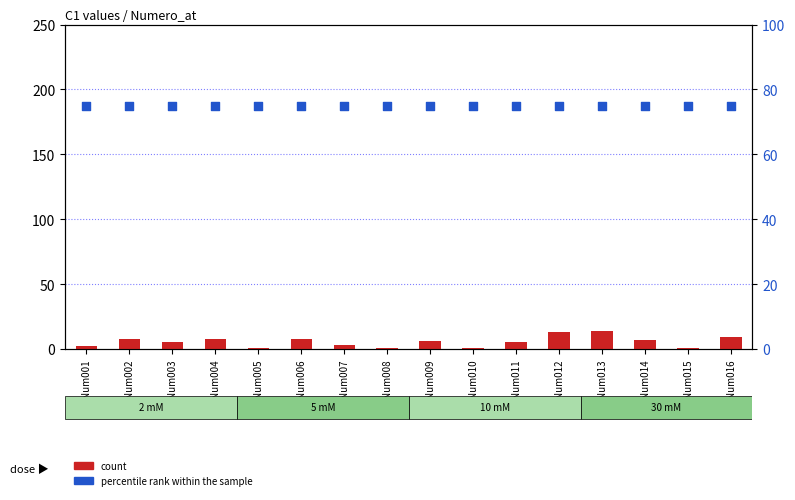

Which series has the largest total across all categories?

percentile rank within the sample